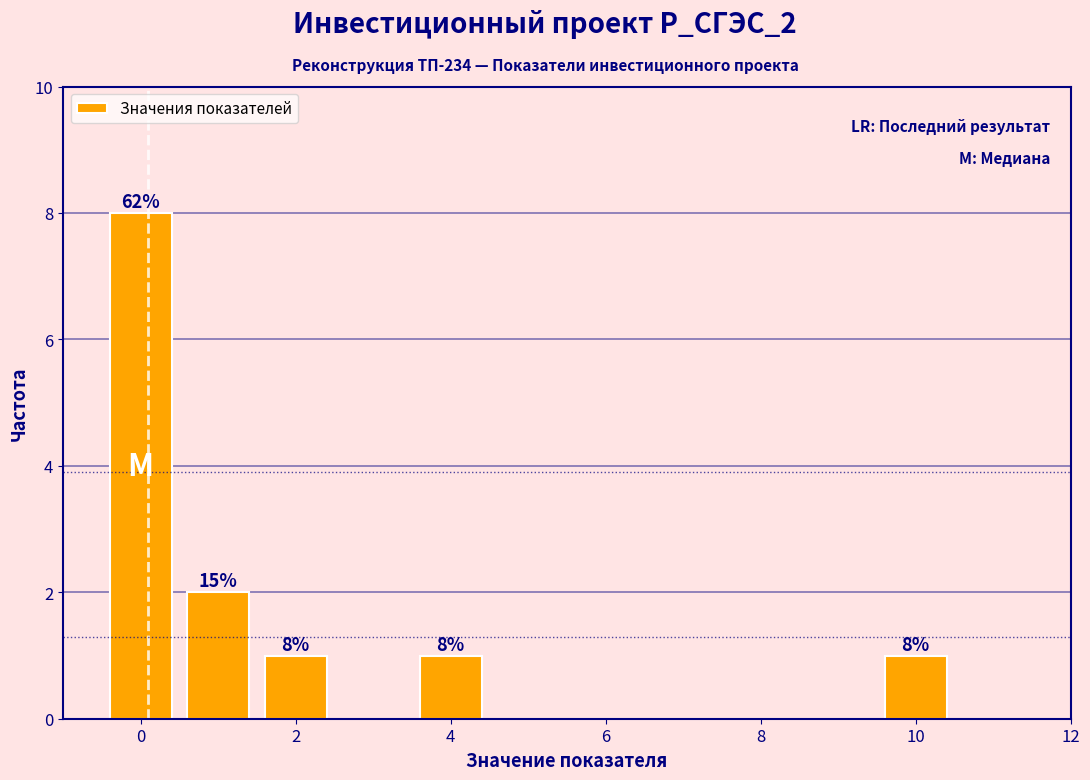

Over which range of the x-axis is the bar tallest?

-0.5 to 0.5